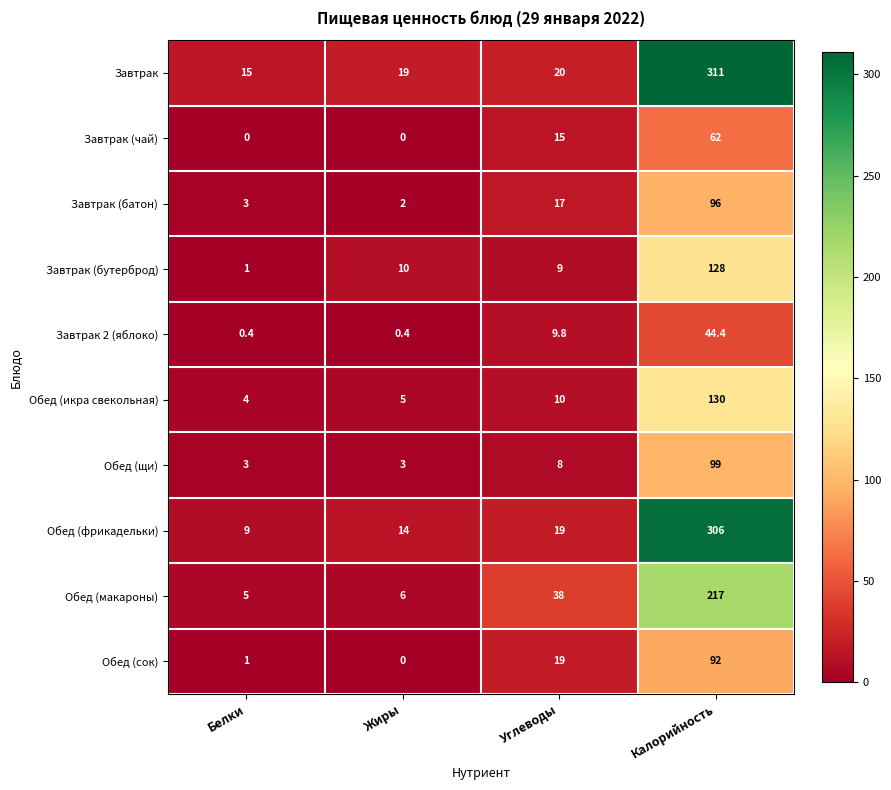

What is the sum of the Завтрак (батон) values at Белки and Калорийность?

99.0